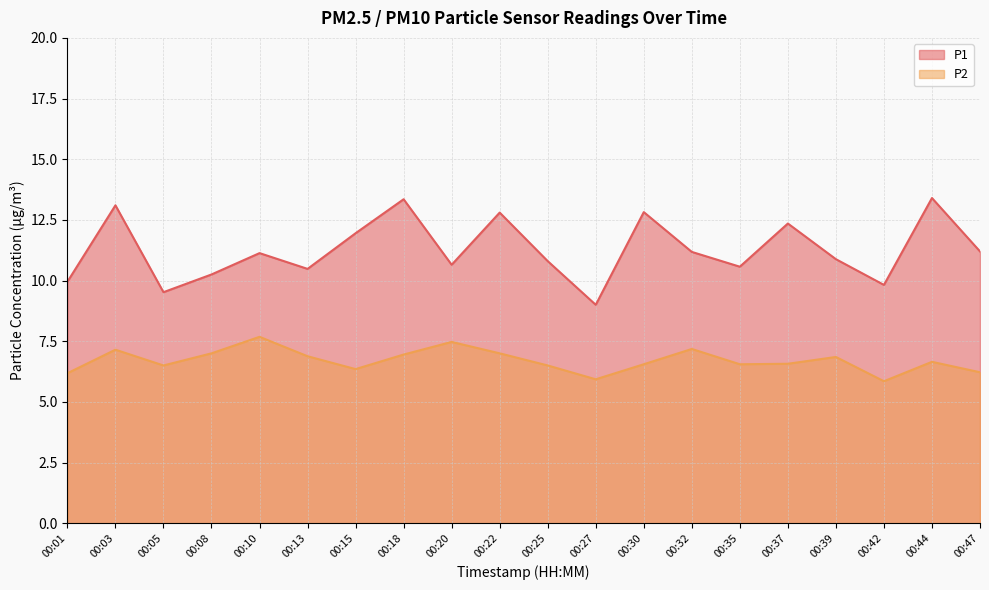

Rank the categories by P2 value from highest to lowest.

00:10, 00:20, 00:32, 00:03, 00:08, 00:22, 00:18, 00:13, 00:39, 00:44, 00:37, 00:30, 00:35, 00:05, 00:25, 00:15, 00:47, 00:01, 00:27, 00:42